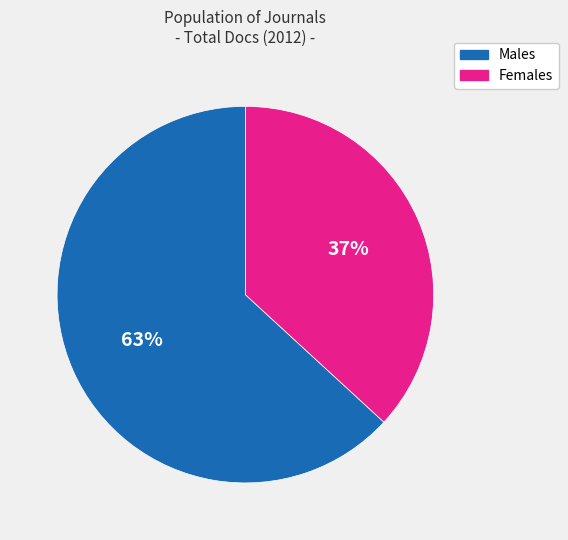

What is the smallest slice in the pie chart?

Females